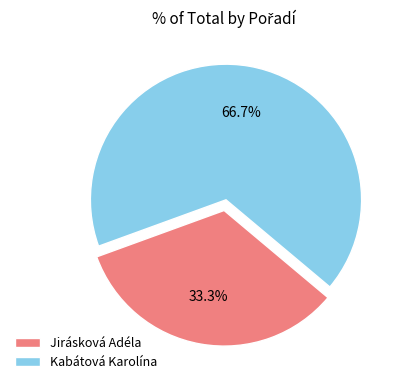

How many slices are in this pie chart?

2